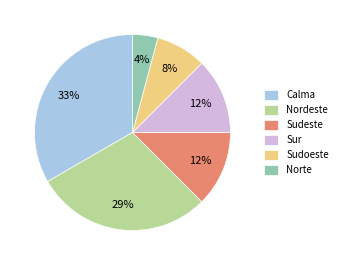

Is there any slice that represents more than half of the pie?

No